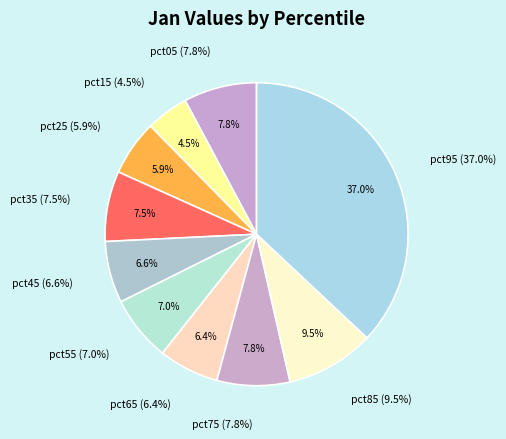

What percentage is the pct05 slice, to the nearest percent?

8%